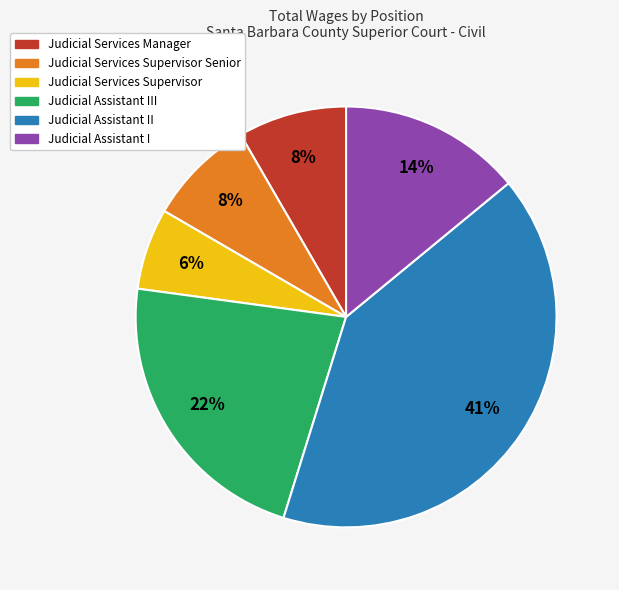

Is there any slice that represents more than half of the pie?

No